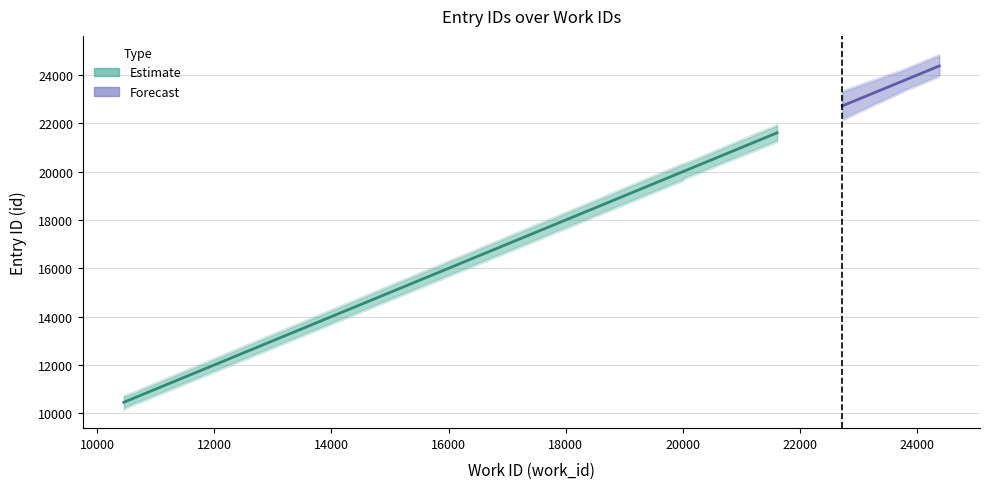

The chart shows a value of 21606 at 6. True or false?

True